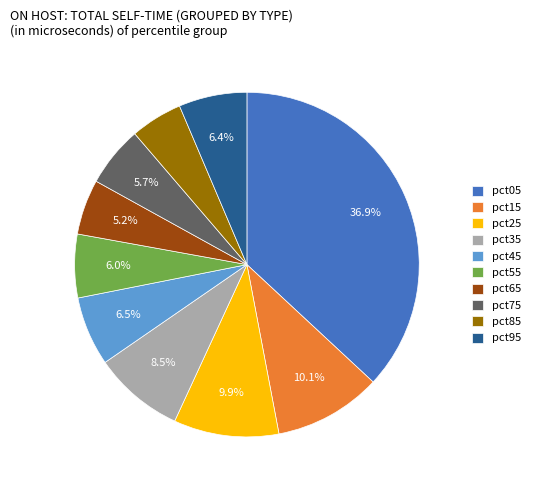

Does pct65 account for over 50% of the chart?

No